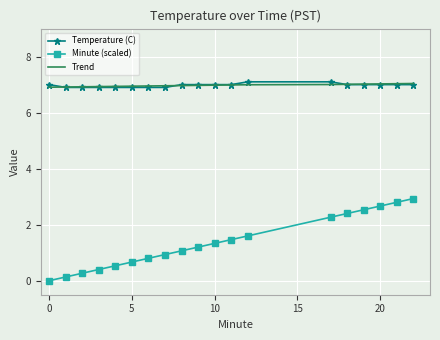

What is the maximum value shown in the chart?

7.1